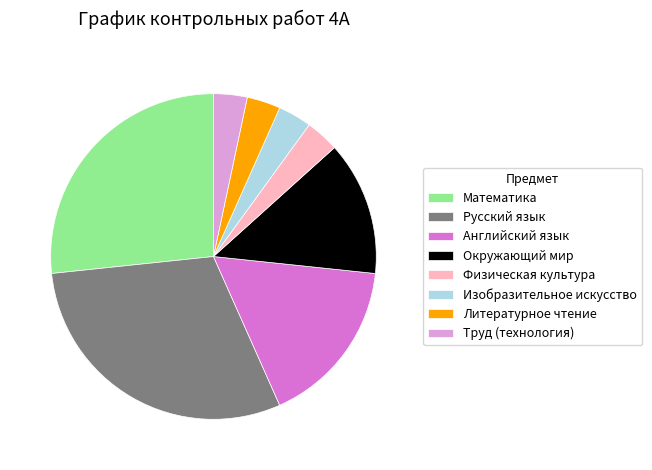

Is there a majority slice in this chart?

No